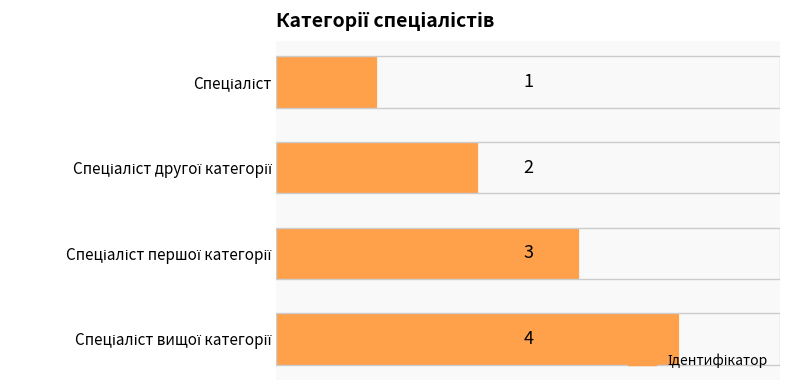

What is the sum of all values?

10